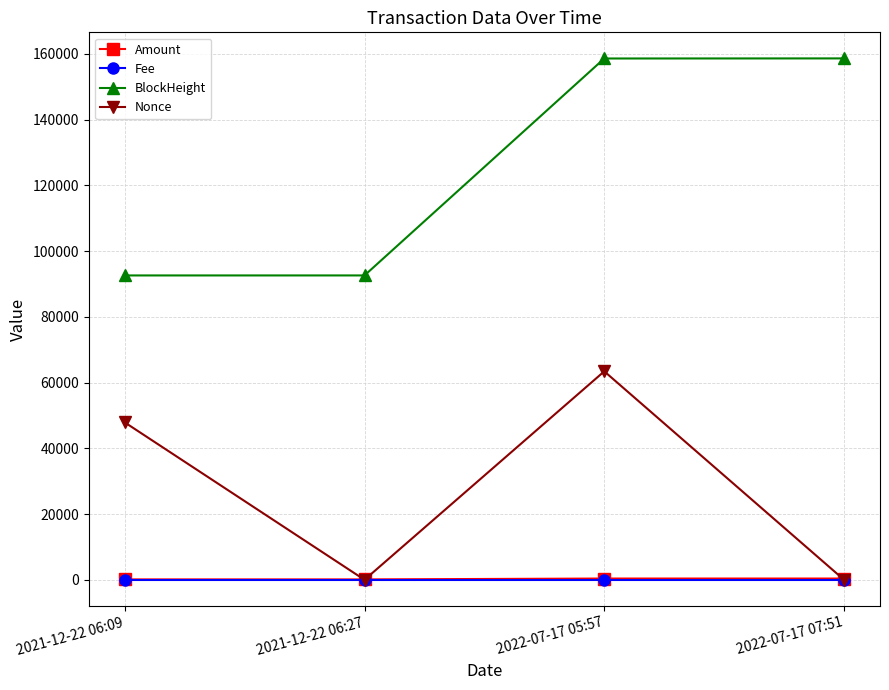

What is the total value across all series at 2022-07-17 07:51?

159018.1